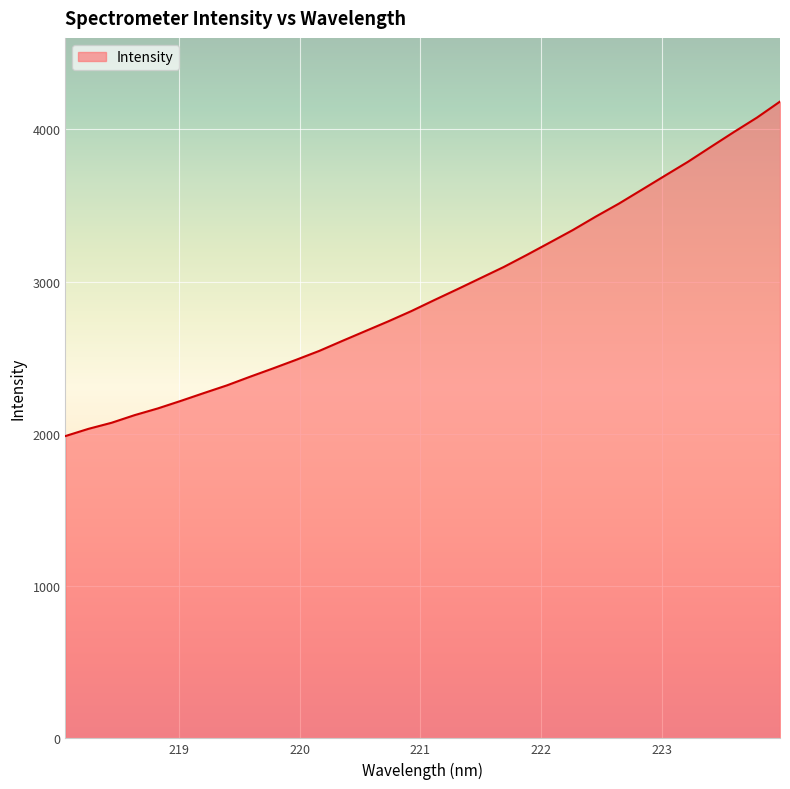

What is the difference between the maximum and minimum values?

2197.0